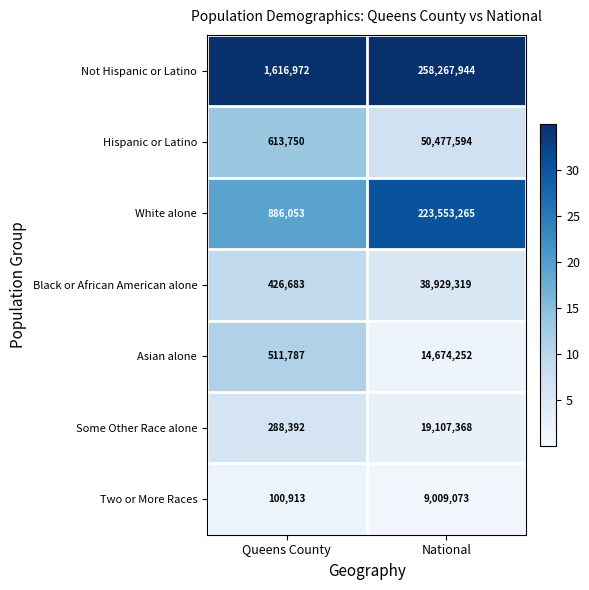

Which series changed the most between Queens County and National?

Not Hispanic or Latino